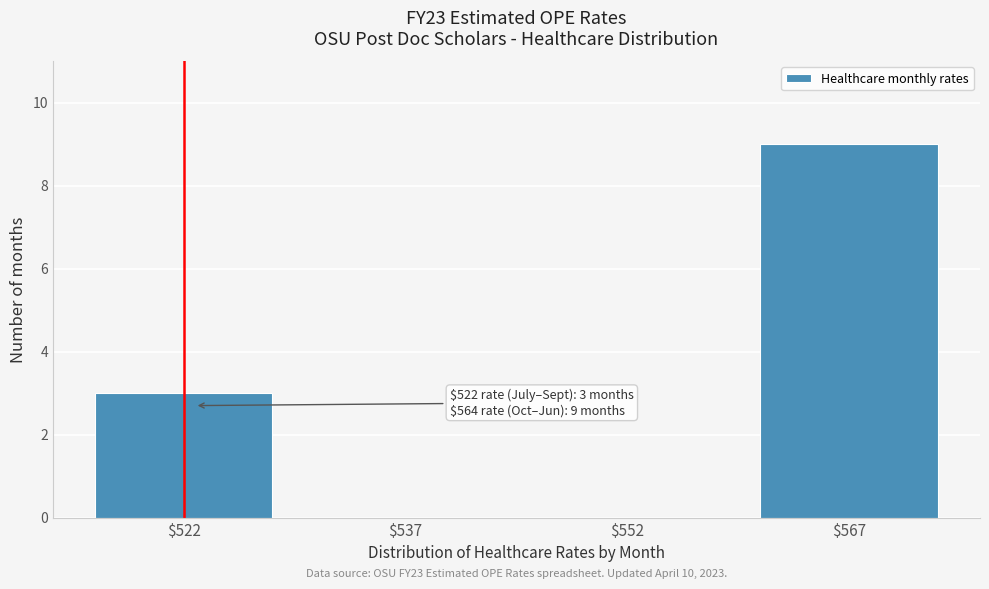

What is the sum of all values?

12